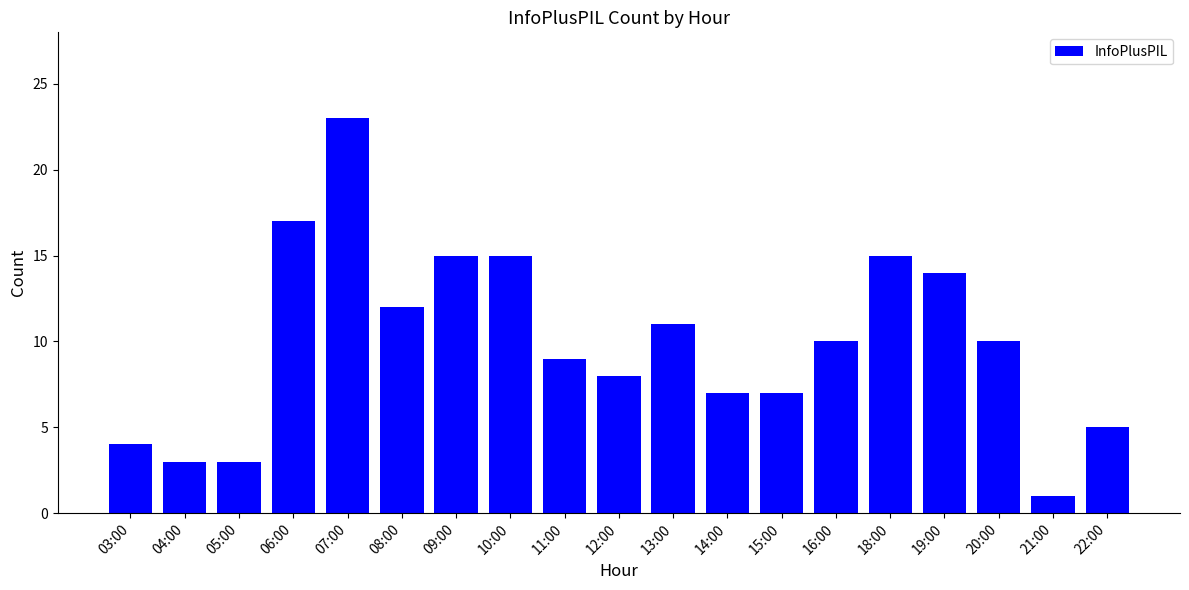

What is the change in value from 11:00 to 14:00?

-2